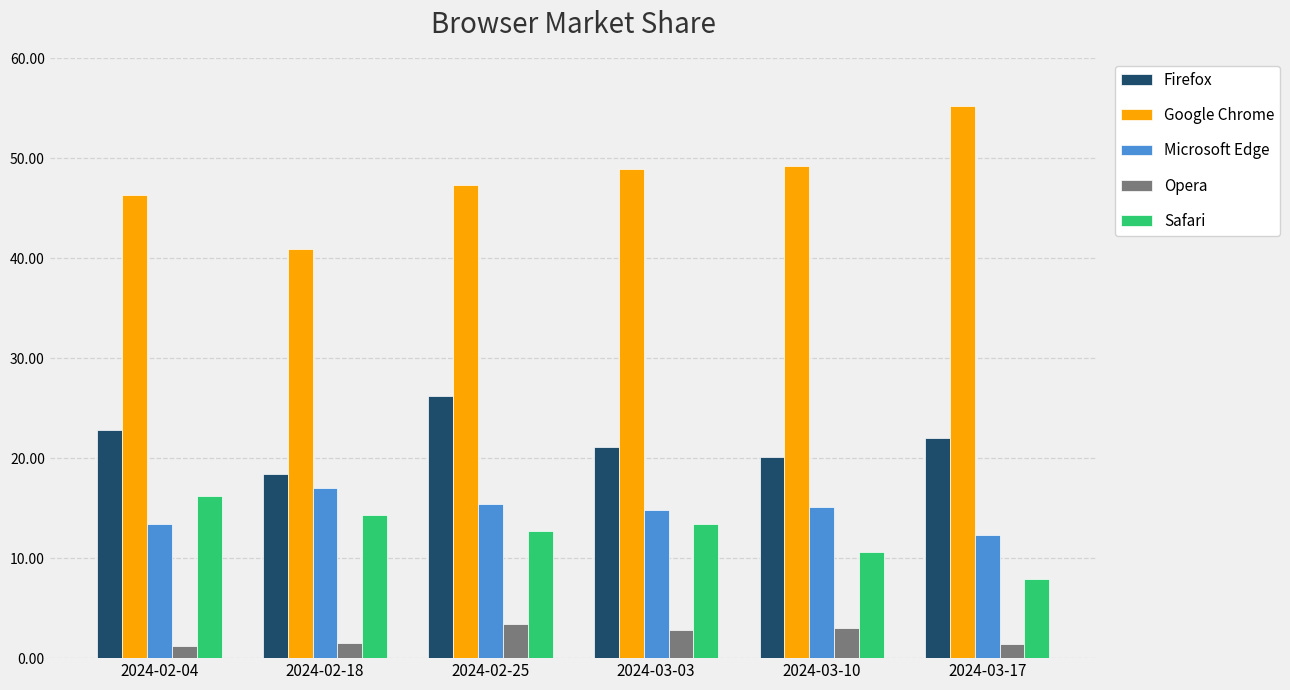

List the labels in order of Firefox value, largest first.

2024-02-25, 2024-02-04, 2024-03-17, 2024-03-03, 2024-03-10, 2024-02-18